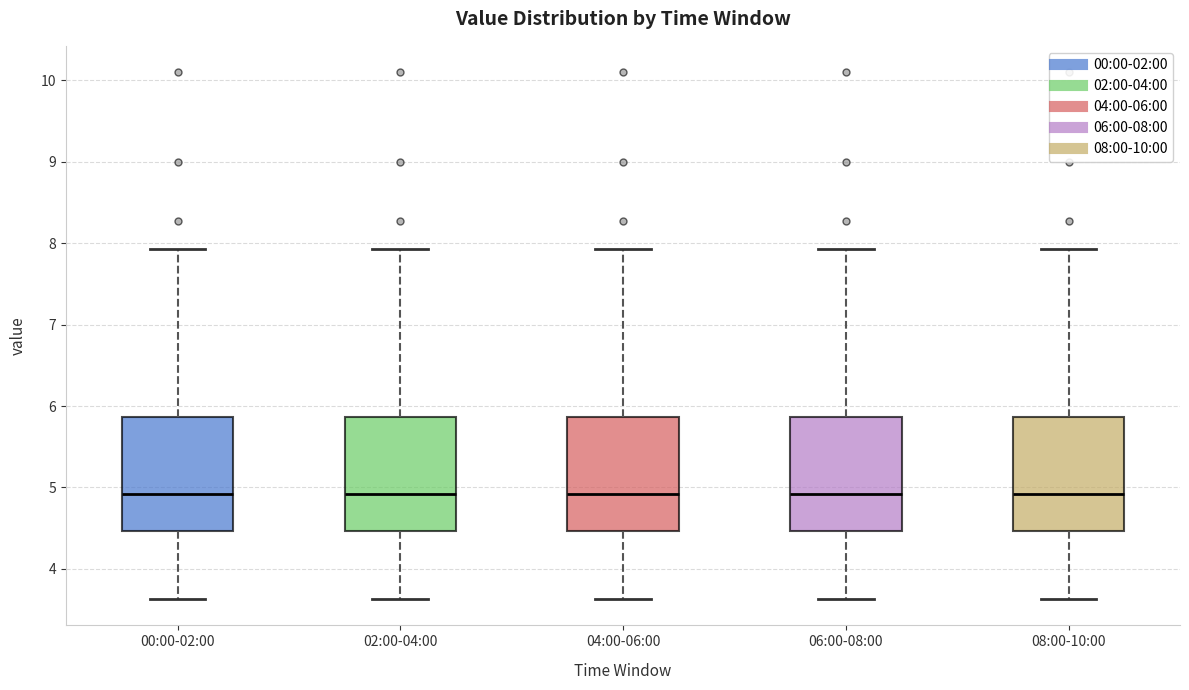

Reading left to right, transcribe this box plot: for each box, give where its median line is, the range the box spans, and where its two whiskers end, as read against the y-axis. The values are not printed on the chart, so give them approximately, as read against the axis.

00:00-02:00: median 4.9, box 4.5 to 5.9, whiskers 3.6 to 7.9
02:00-04:00: median 4.9, box 4.5 to 5.9, whiskers 3.6 to 7.9
04:00-06:00: median 4.9, box 4.5 to 5.9, whiskers 3.6 to 7.9
06:00-08:00: median 4.9, box 4.5 to 5.9, whiskers 3.6 to 7.9
08:00-10:00: median 4.9, box 4.5 to 5.9, whiskers 3.6 to 7.9